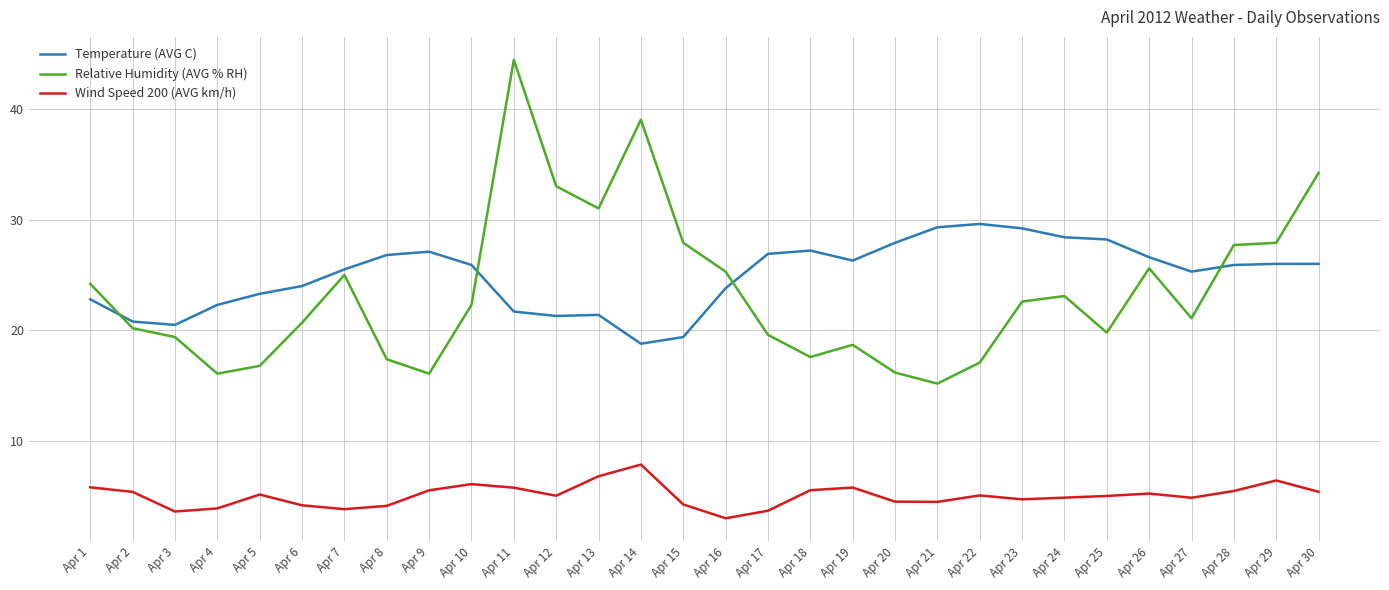

How many lines are shown in the chart?

3